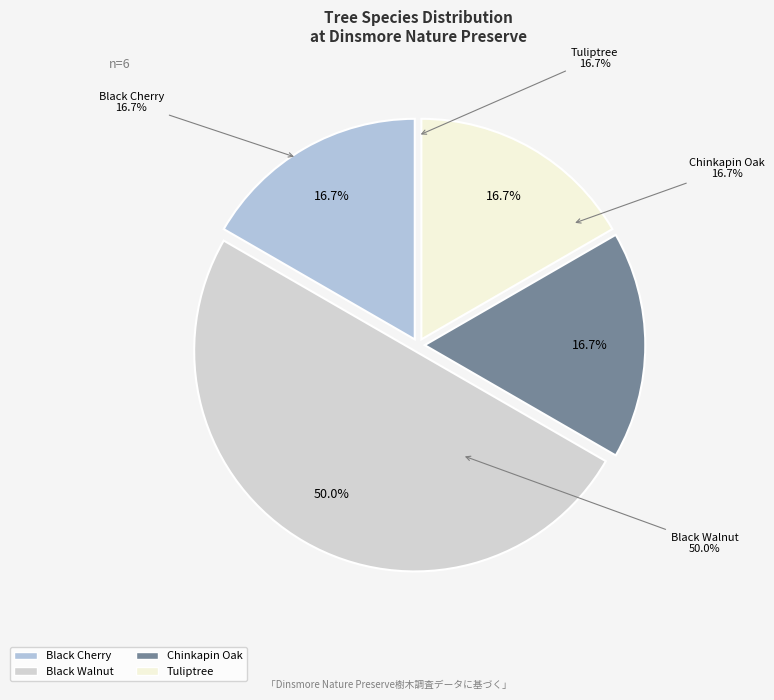

Is it true that Tuliptree is 17% of the pie?

True